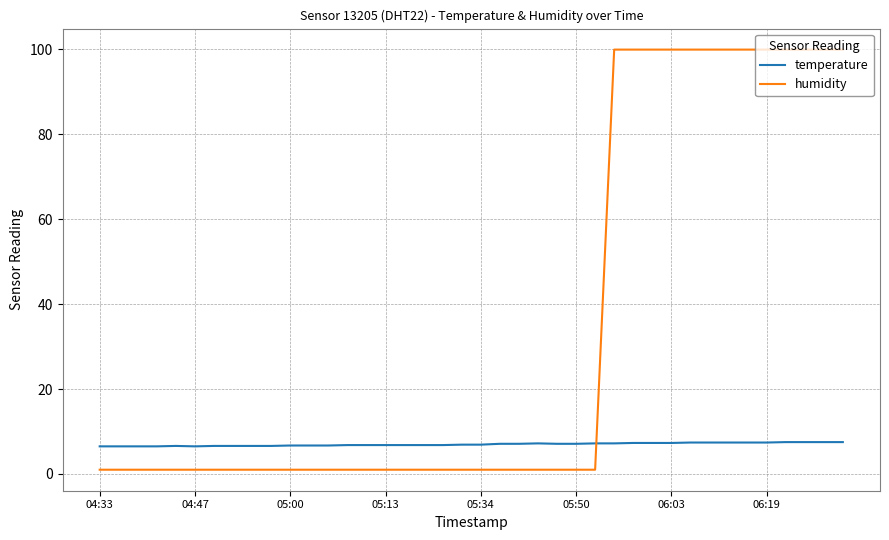

What is the difference between the second highest and second lowest values in the humidity series?

98.9